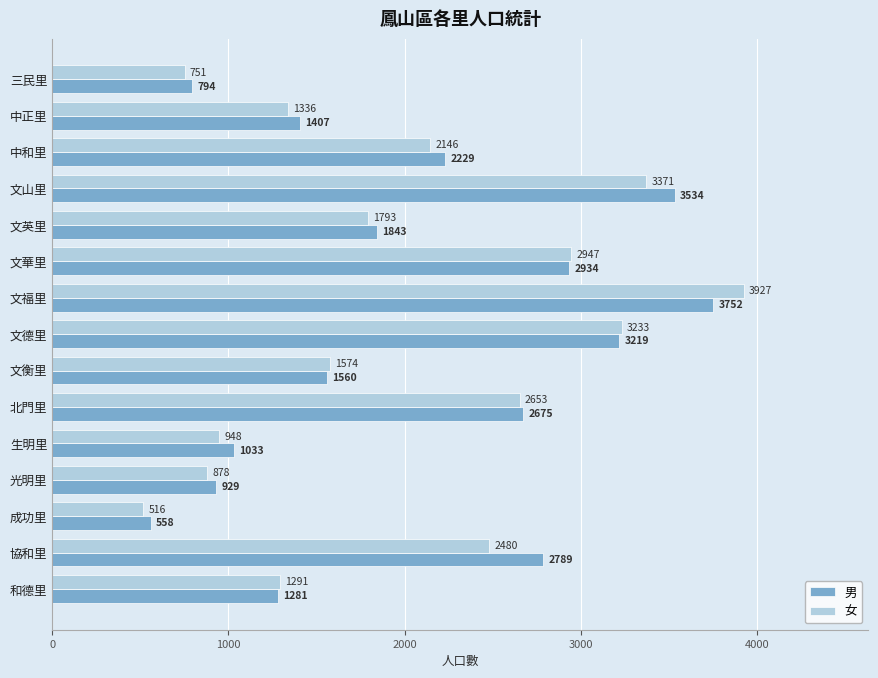

What is the total value across all series at 文英里?

3636